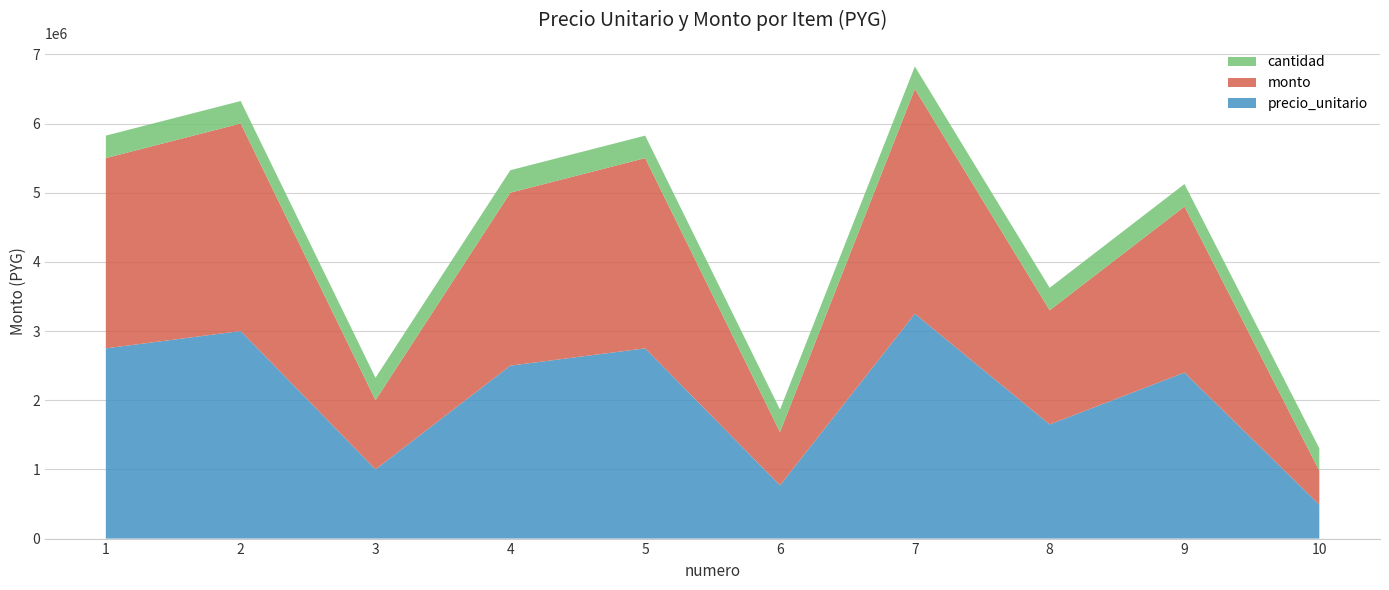

Reading left to right, list all the values displayed in this chart.

precio_unitario: 2750000	3000000	1000000	2500000	2750000	770000	3250000	1650000	2400000	490000
monto: 2750000	3000000	1000000	2500000	2750000	770000	3250000	1650000	2400000	490000
cantidad: 1	1	1	1	1	1	1	1	1	1